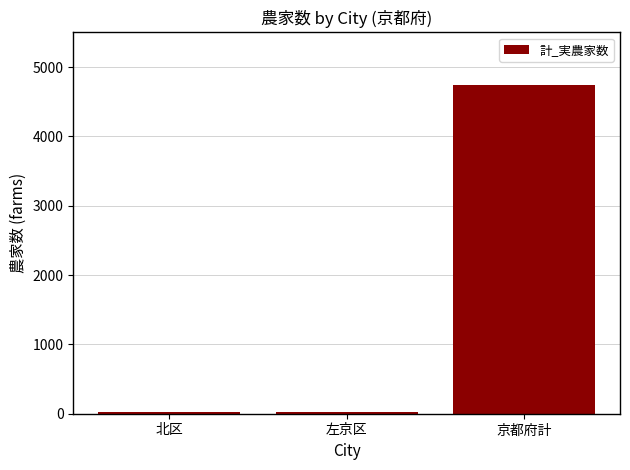

What is the maximum value shown in the chart?

4741